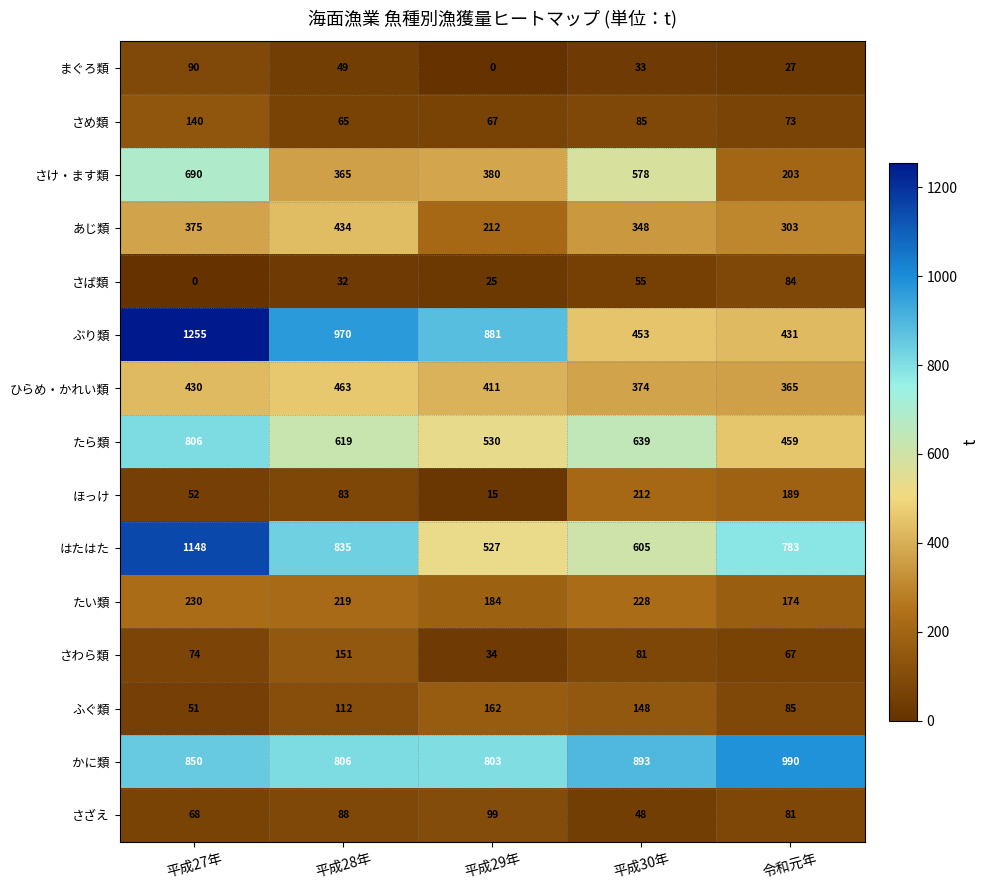

True or false: かに類 has a value of 850 at 平成27年.

True